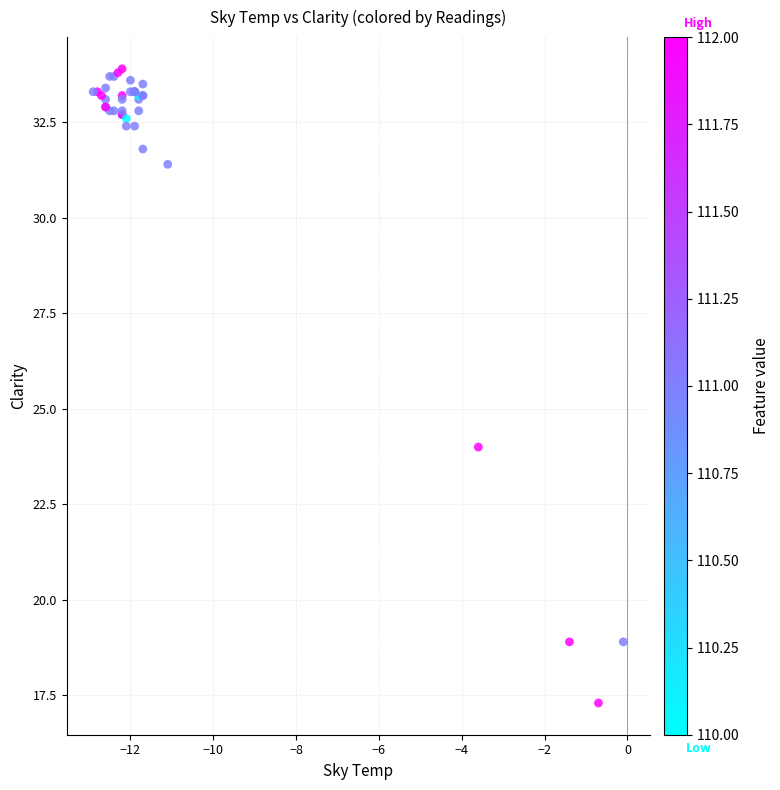

What Y value in the scatter plot is closest to 25?

24.0